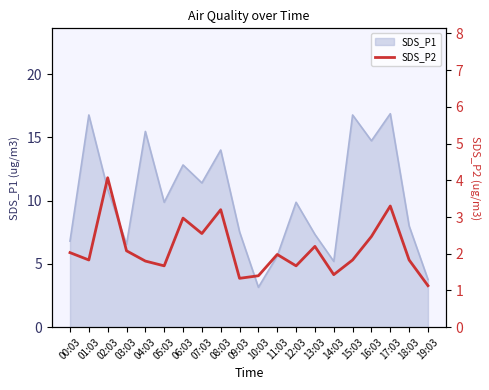

Where is the data nearest to the value 2?

11:03